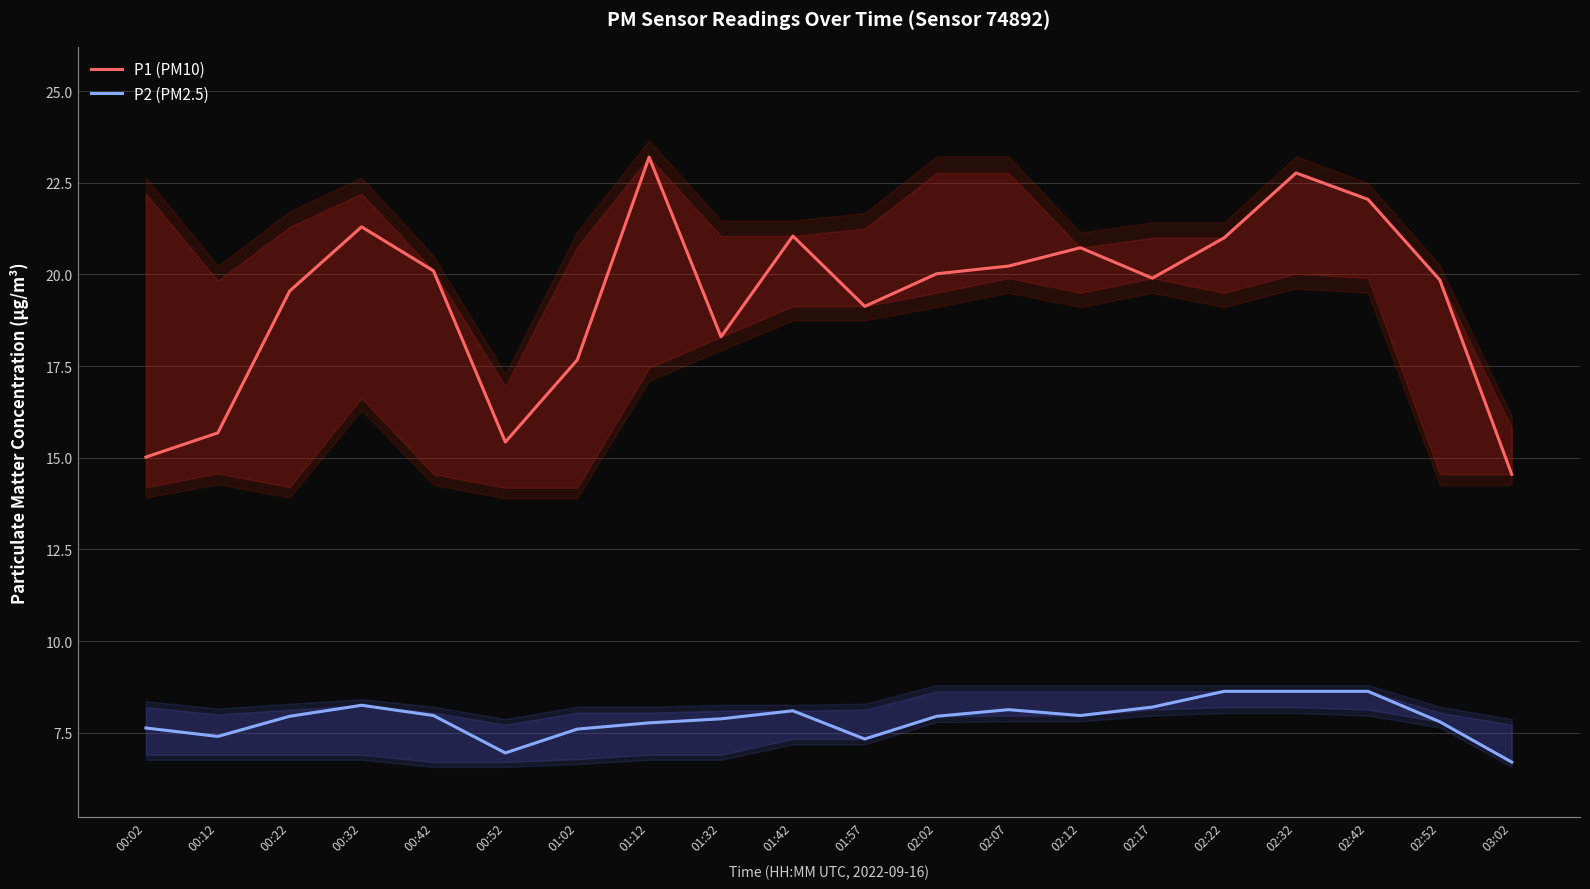

True or false: P1 (PM10) and P2 (PM2.5) cross at least once.

False